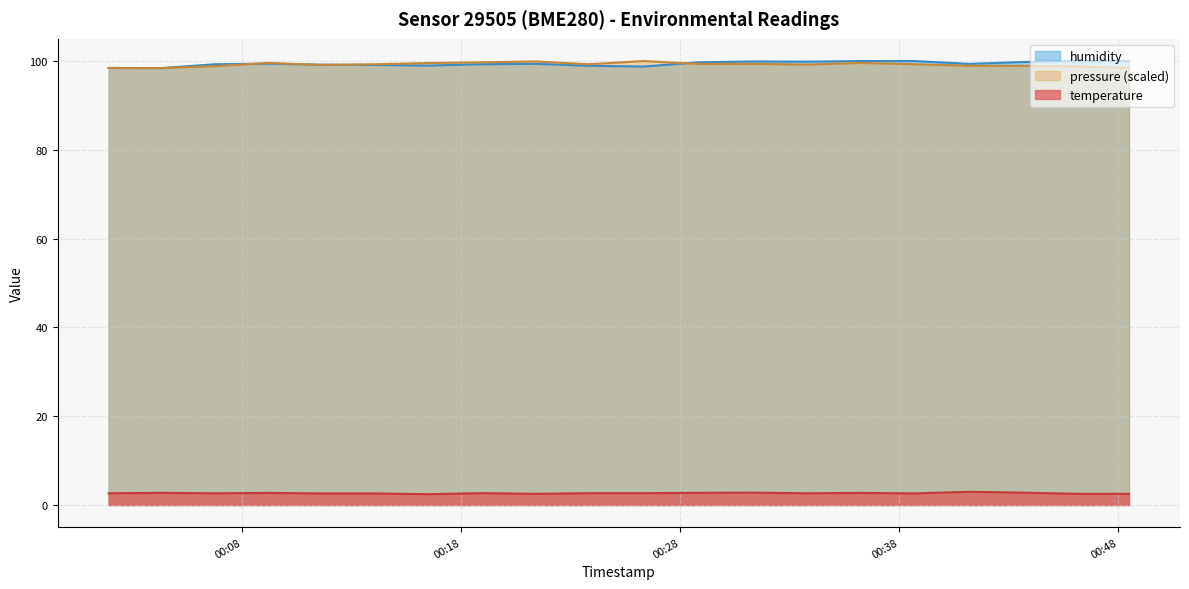

What is the label of the 14th point from the left?

2022-12-04T00:33:46